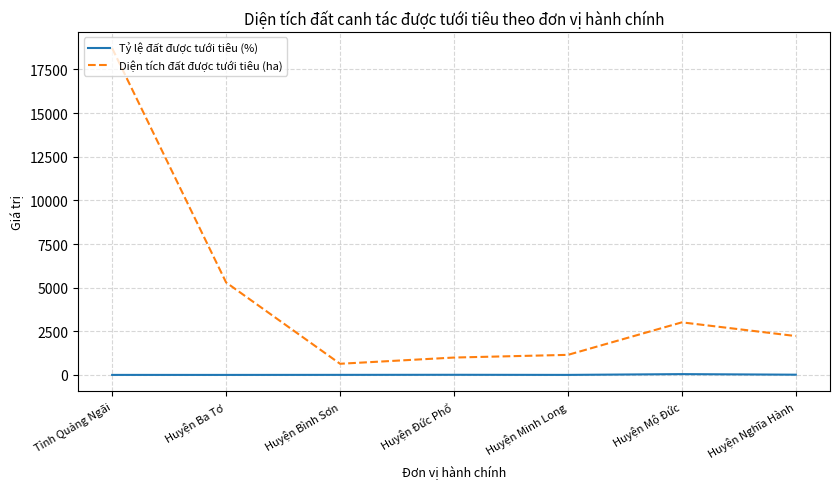

What is the minimum value for Diện tích đất được tưới tiêu (ha)?

643.0